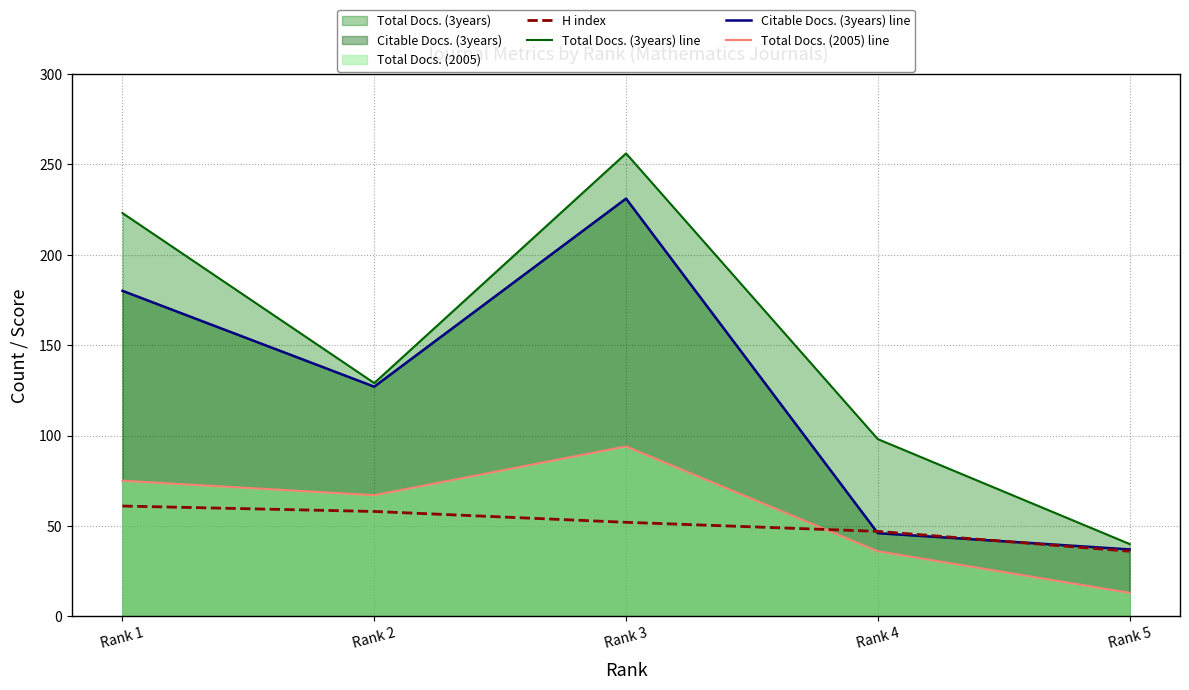

What is the smallest value displayed?

13